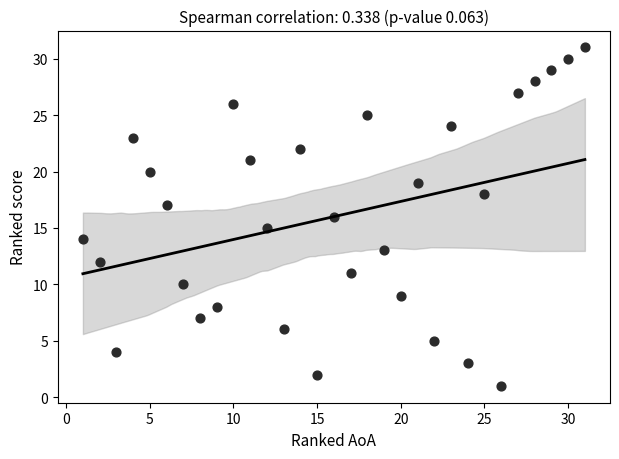

What is the range of X values (max minus min)?

30